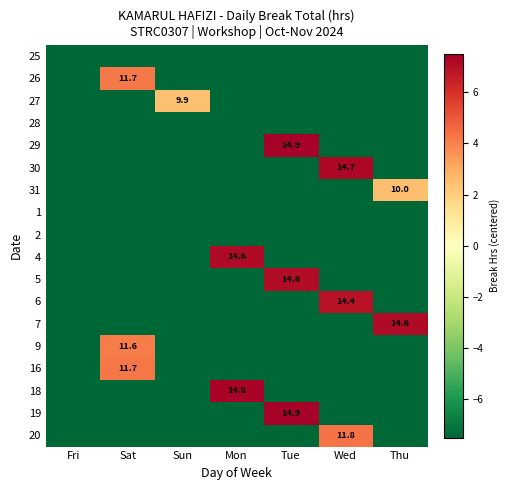

Count the number of data series in this chart.

18